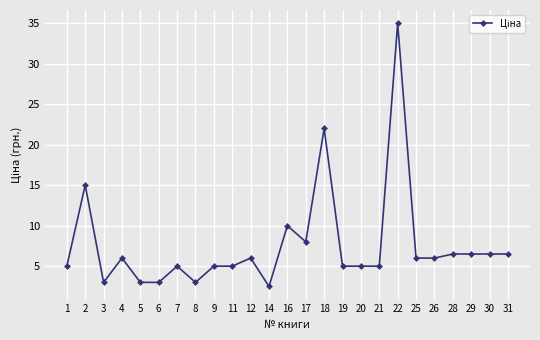

What is the average value?

7.6